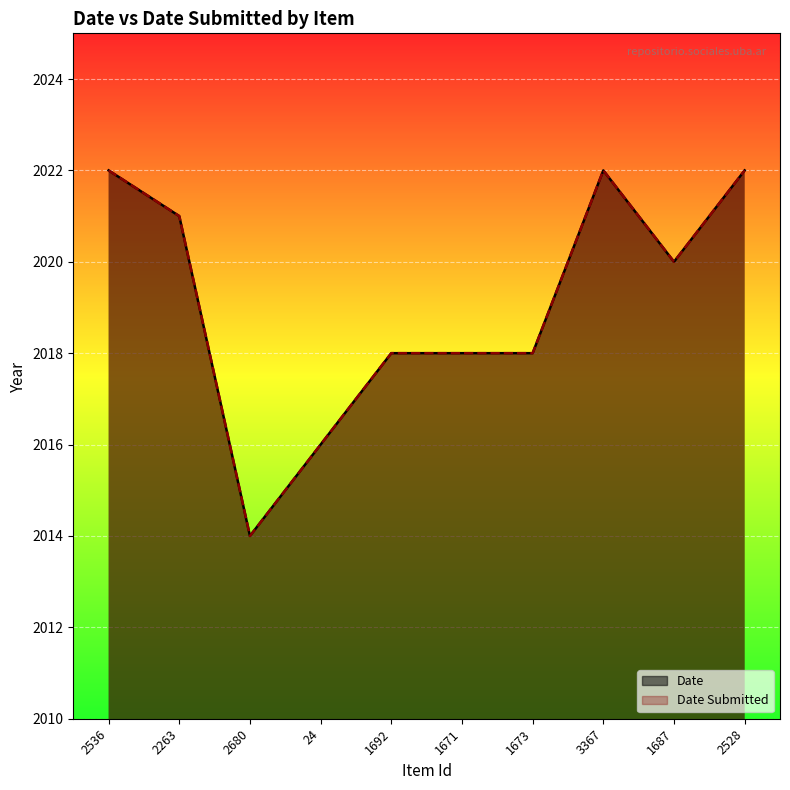

Count the number of categories in the chart.

10